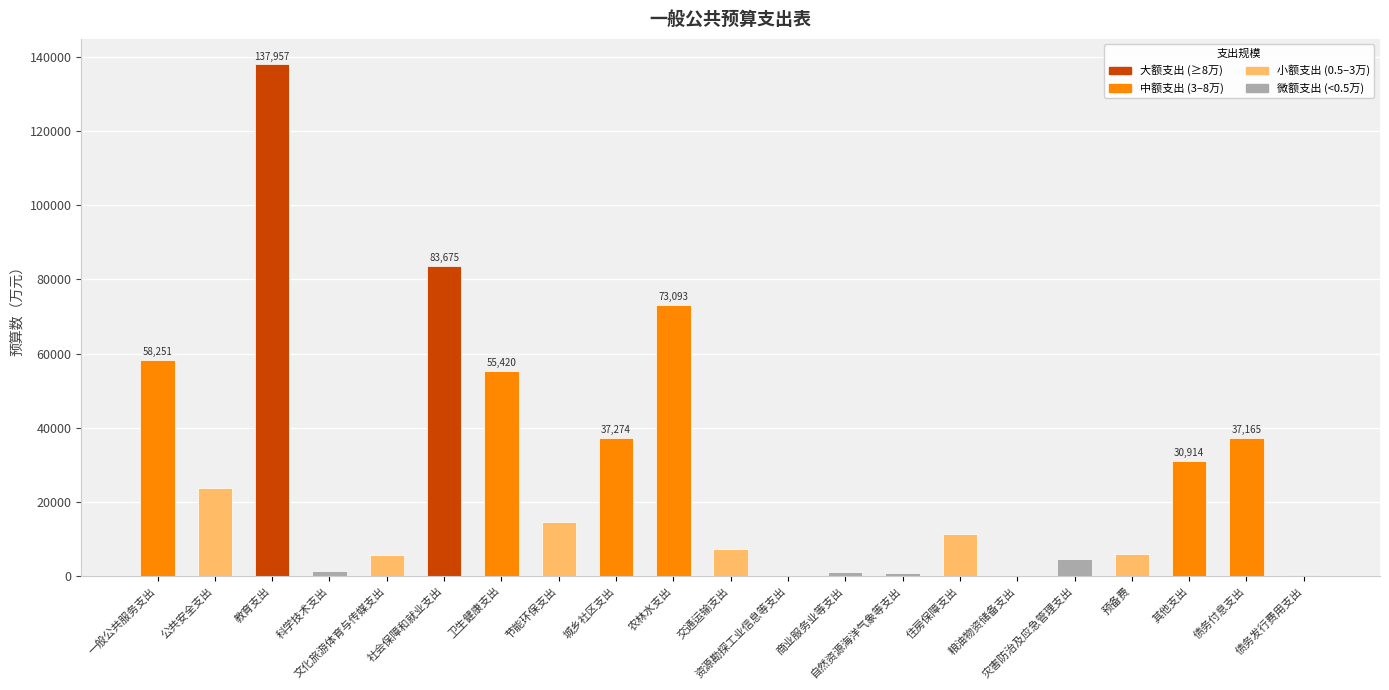

What is the maximum value shown in the chart?

137957